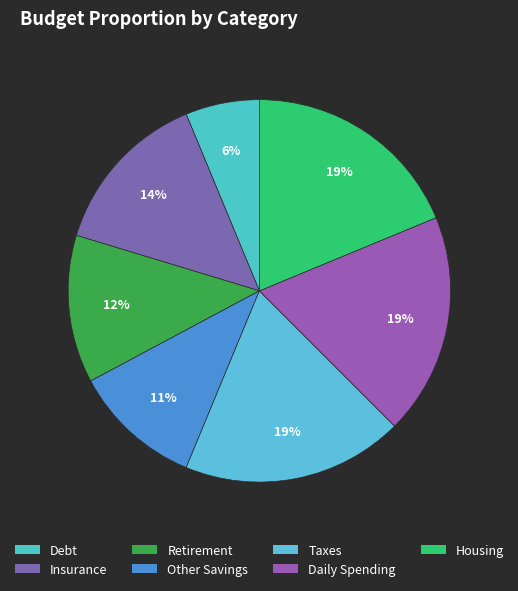

How much of the chart is everything except Housing?

81.2%